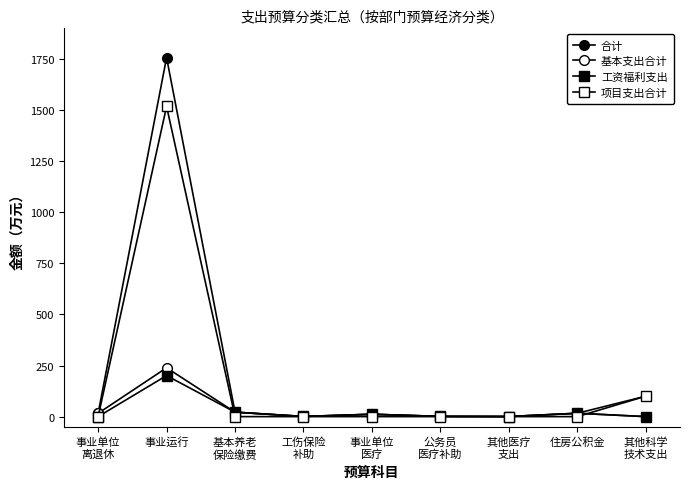

At which label does 工资福利支出 reach its peak?

事业运行